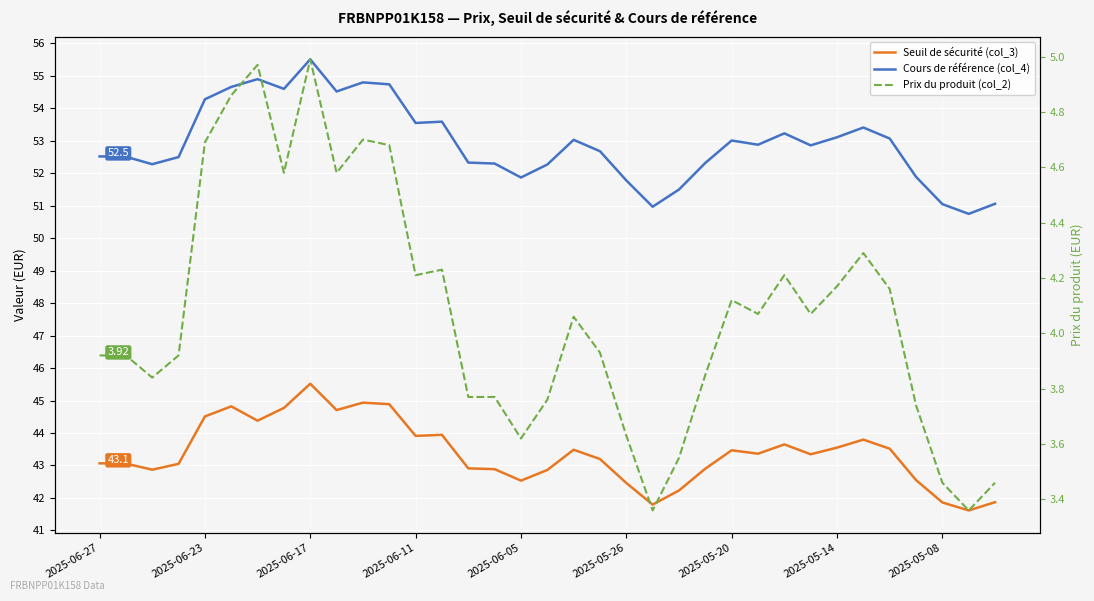

Which series has the widest spread of values?

Cours de référence (col_4)